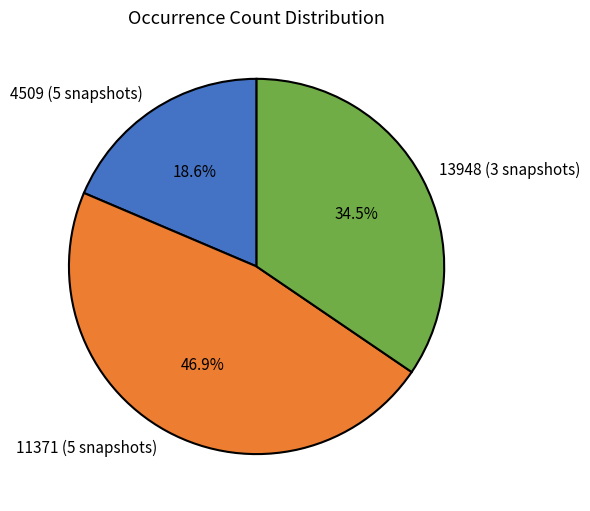

Which slice is the smallest?

4509 (5 snapshots)